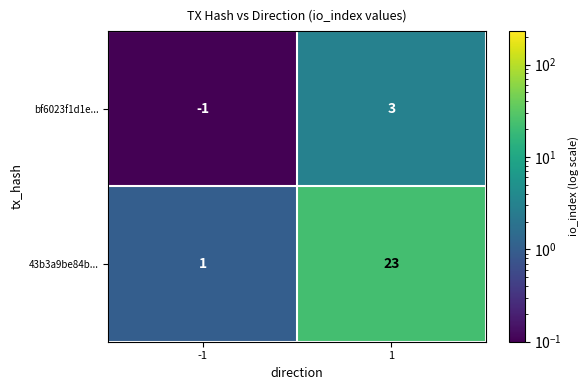

What is the difference between the 43b3a9be84b... values at 1 and -1?

22